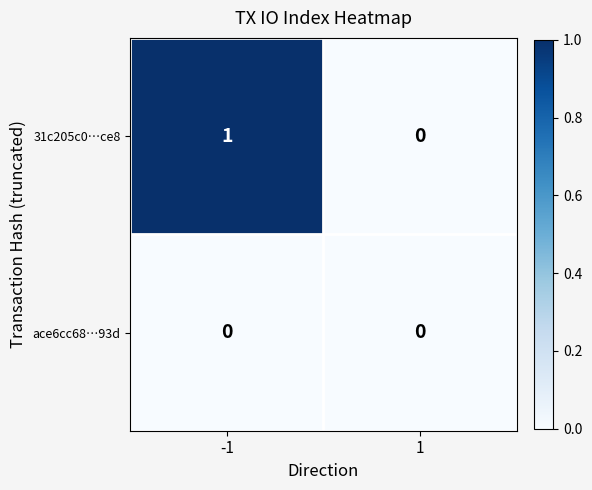

At -1, list the series in order from largest to smallest.

31c205c0…ce8, ace6cc68…93d